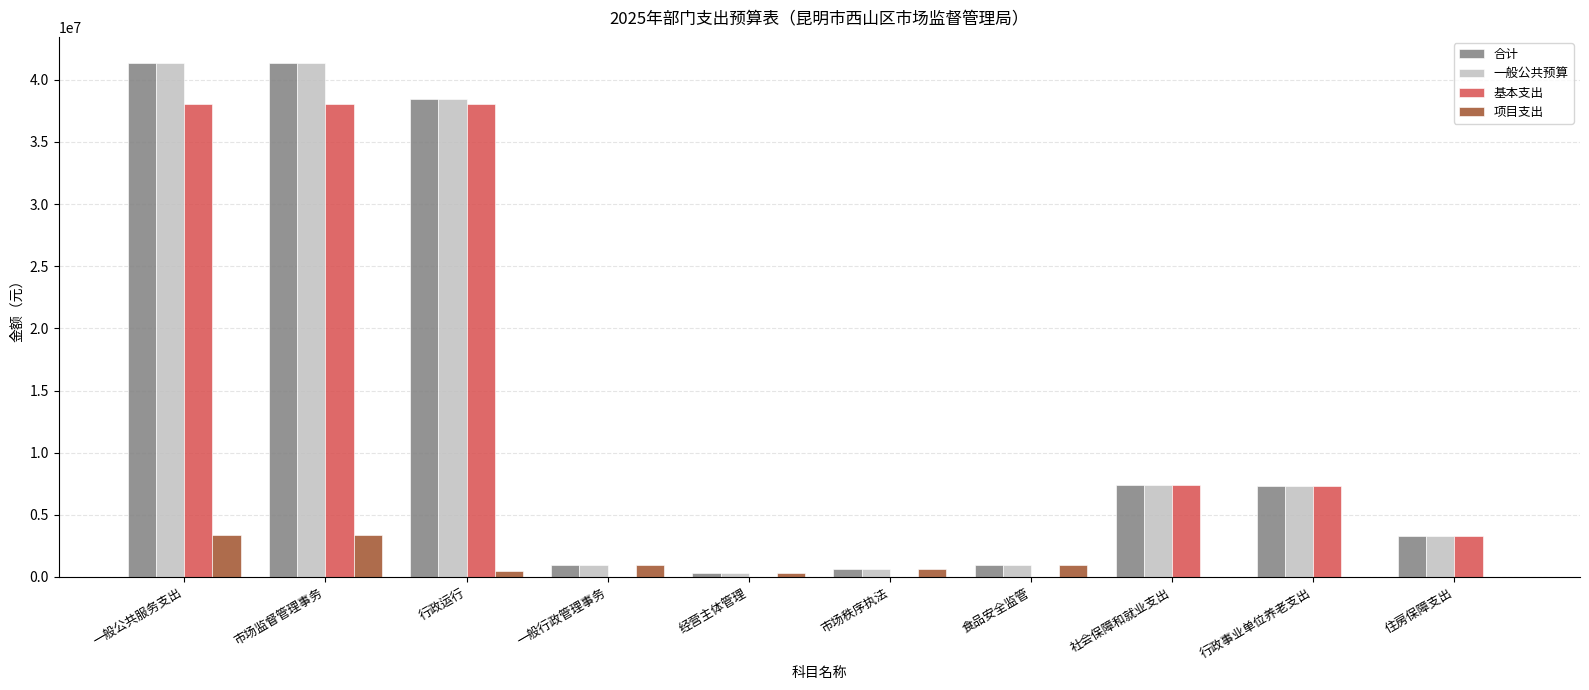

What is the highest value of the 基本支出 series?

38022698.8